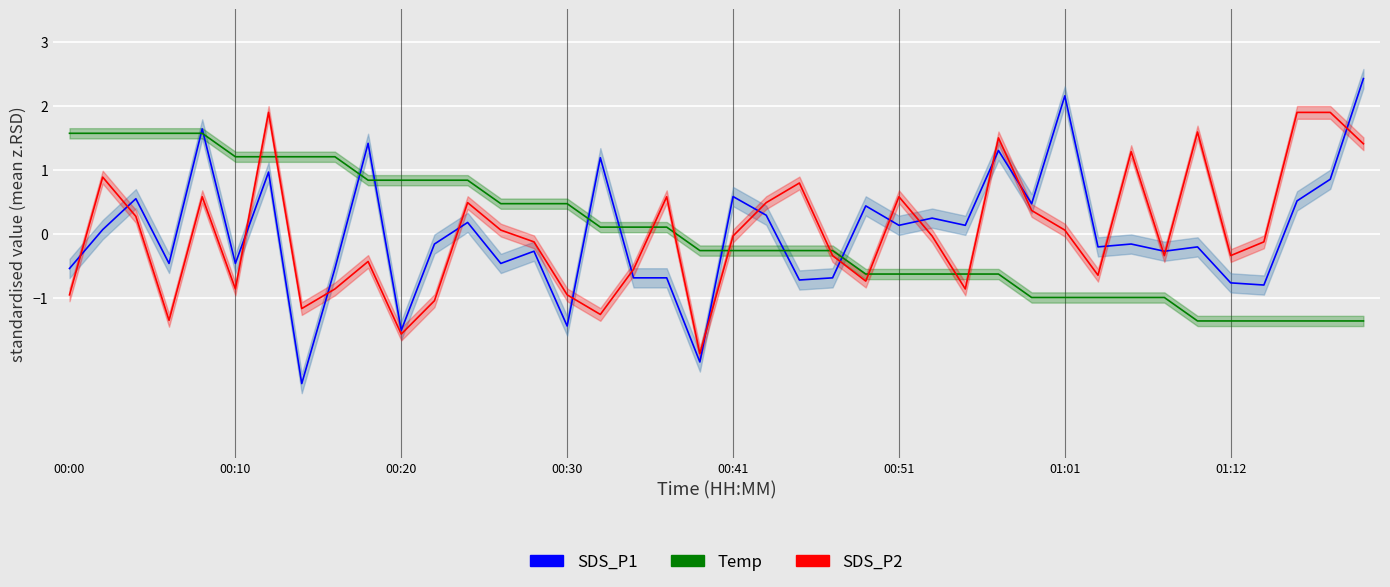

Reading left to right, list all the values displayed in this chart.

SDS_P1: -0.5	0.1	0.5	-0.5	1.6	-0.5	1.0	-2.3	-0.5	1.4	-1.5	-0.2	0.2	-0.5	-0.3	-1.4	1.2	-0.7	-0.7	-2.0	0.6	0.3	-0.7	-0.7	0.4	0.1	0.2	0.1	1.3	0.5	2.2	-0.2	-0.2	-0.3	-0.2	-0.8	-0.8	0.5	0.8	2.4
Temp: 1.6	1.6	1.6	1.6	1.6	1.2	1.2	1.2	1.2	0.8	0.8	0.8	0.8	0.5	0.5	0.5	0.1	0.1	0.1	-0.3	-0.3	-0.3	-0.3	-0.3	-0.6	-0.6	-0.6	-0.6	-0.6	-1.0	-1.0	-1.0	-1.0	-1.0	-1.4	-1.4	-1.4	-1.4	-1.4	-1.4
SDS_P2: -1.0	0.9	0.3	-1.4	0.6	-0.9	1.9	-1.2	-0.9	-0.4	-1.6	-1.0	0.5	0.1	-0.1	-1.0	-1.3	-0.6	0.6	-1.9	-0.0	0.5	0.8	-0.3	-0.7	0.6	-0.0	-0.9	1.5	0.4	0.1	-0.7	1.3	-0.3	1.6	-0.3	-0.1	1.9	1.9	1.4